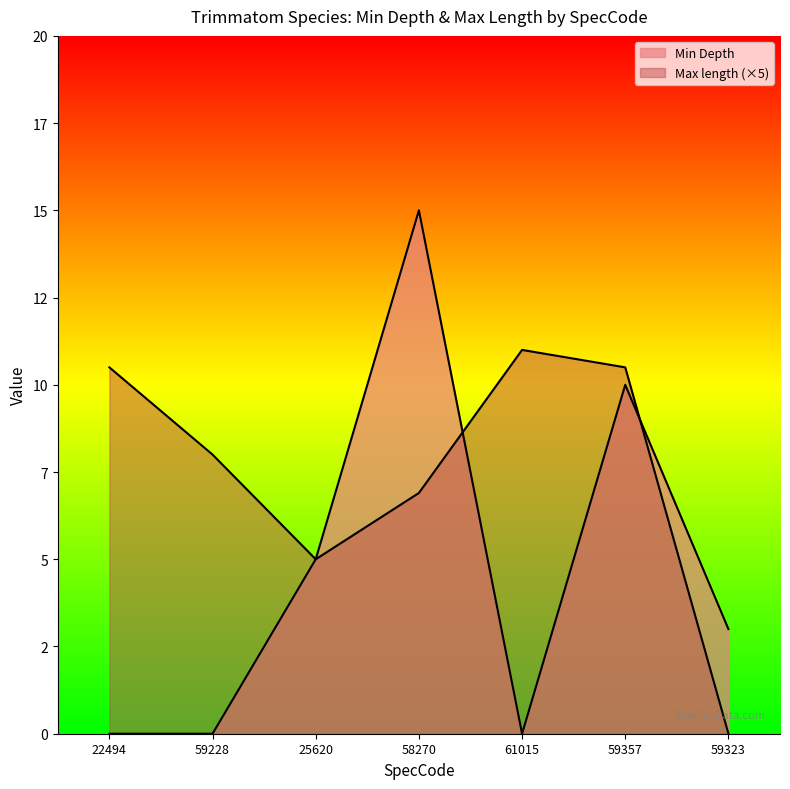

Which has a higher value, 25620 or 61015?

25620